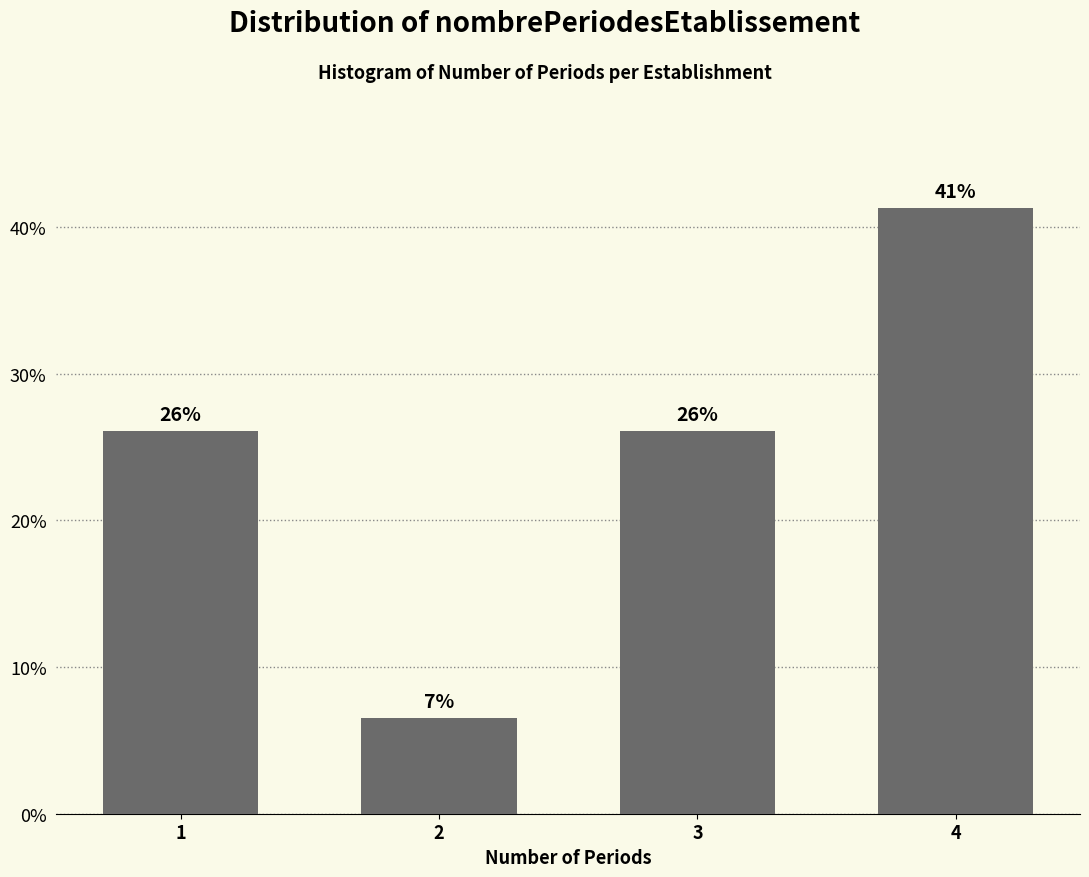

What is the sum of all values?

100.0